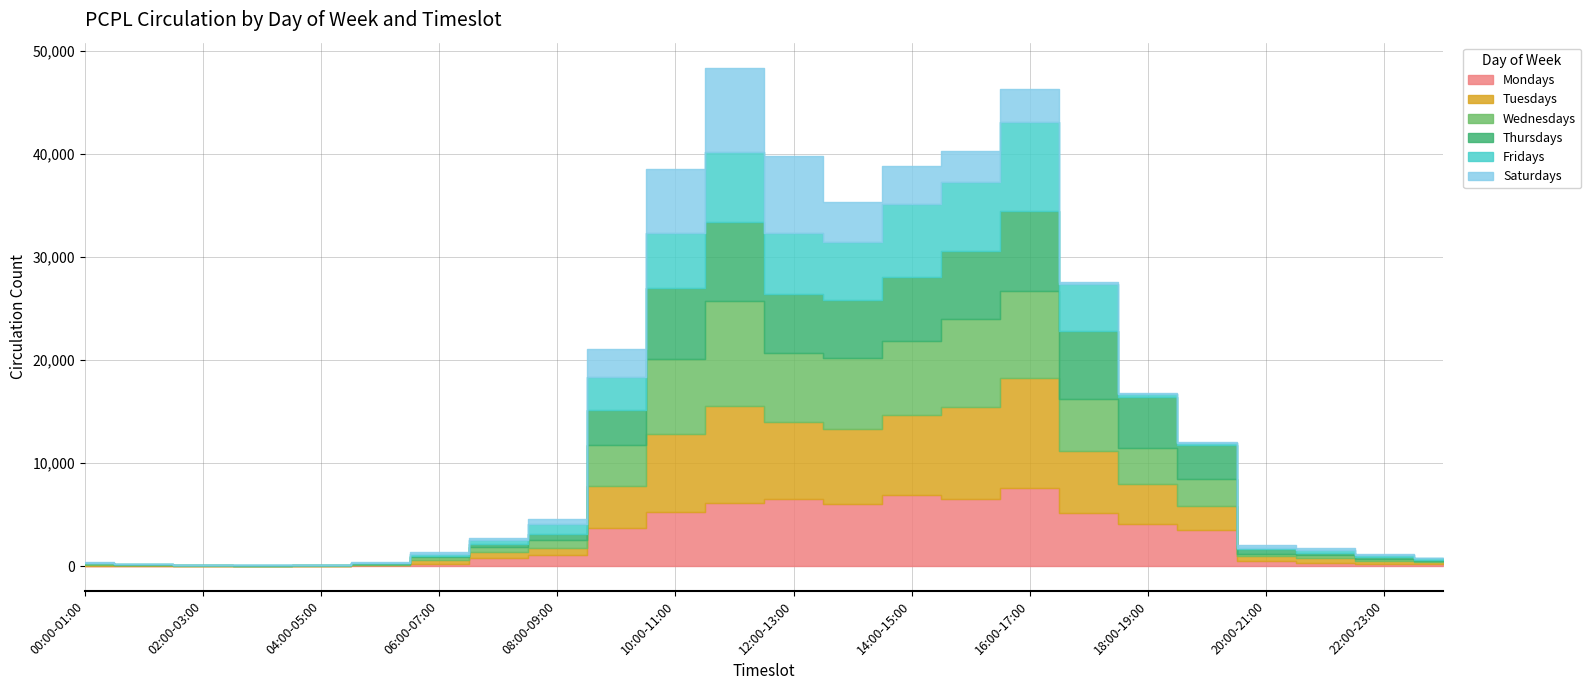

How many series are shown in this chart?

6